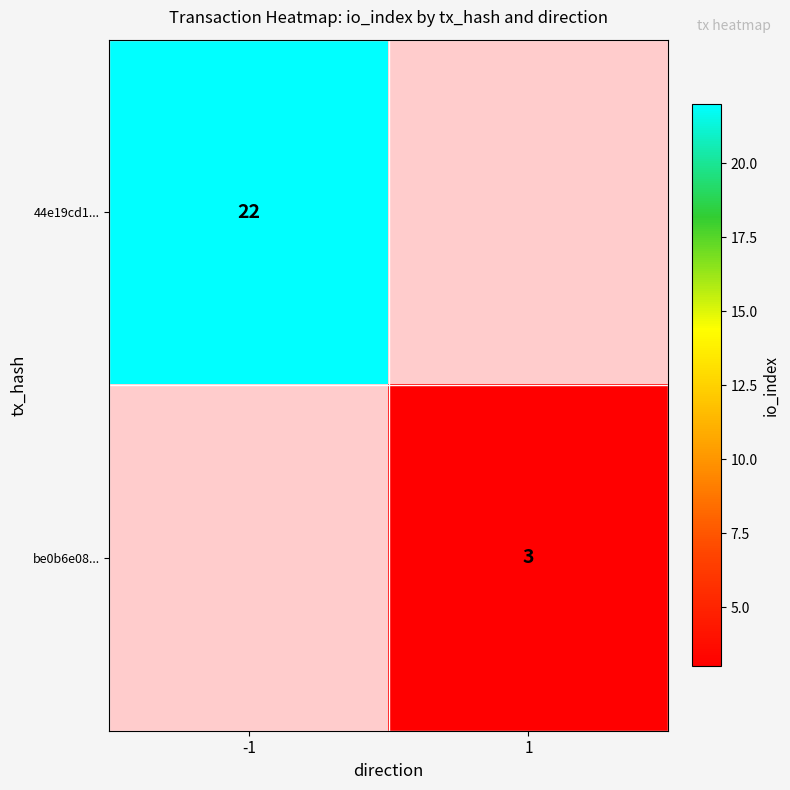

True or false: 44e19cd1... has a value of 22 at -1.

True